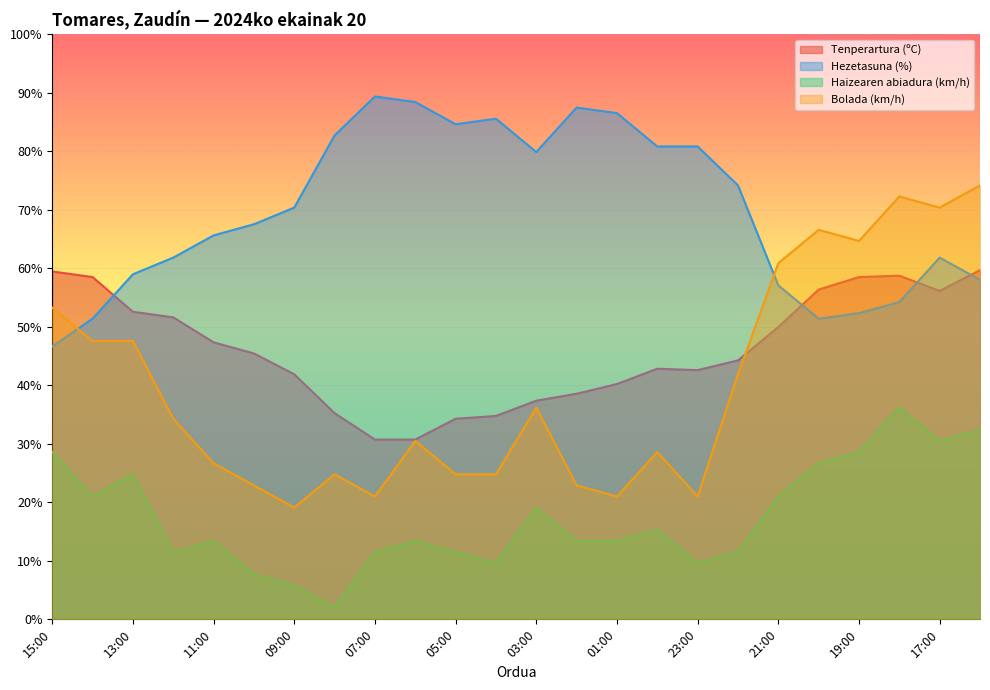

What is the total value across all series at 21:00?

189.0